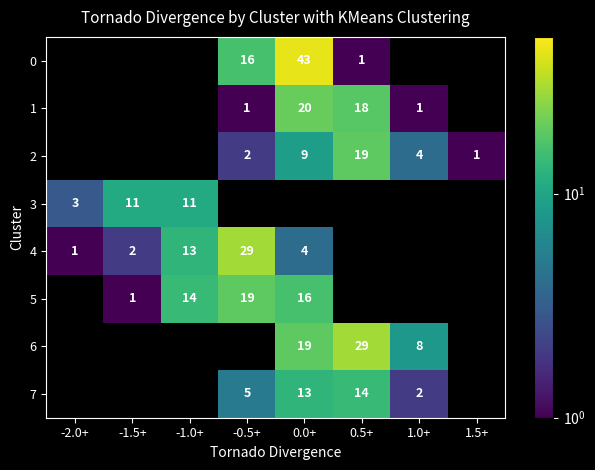

What is the sum of the 1 values at 1.0+ and 0.0+?

21